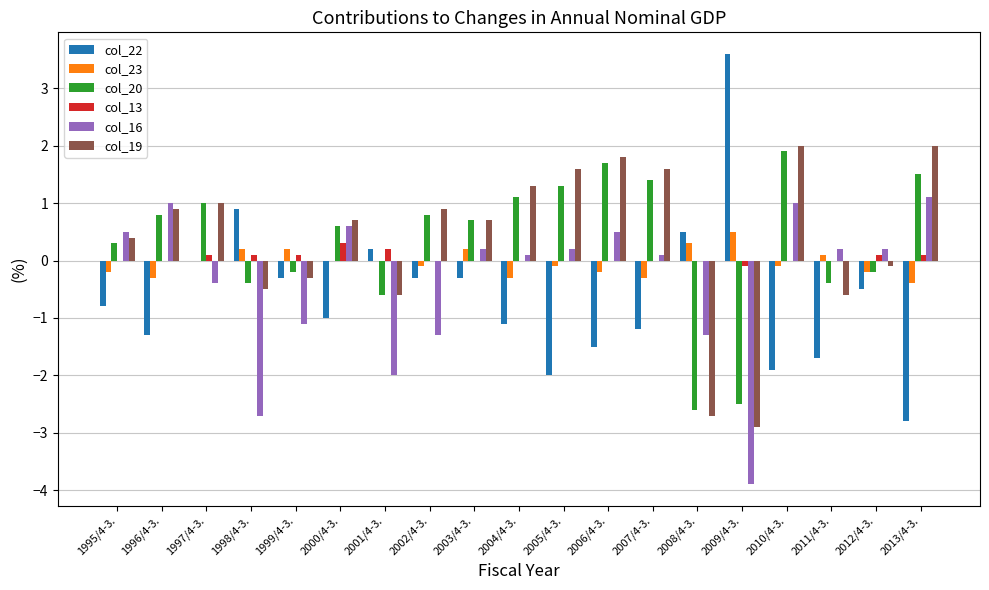

Are the bars horizontal?

No